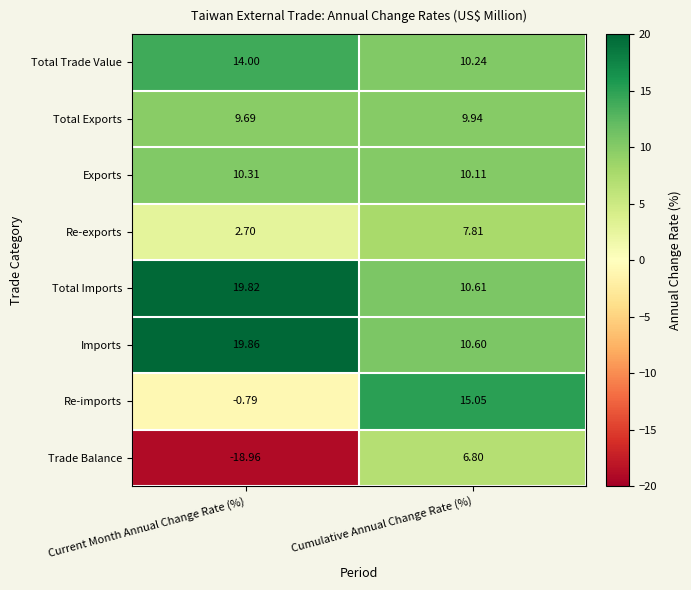

Which series has the widest spread of values?

Trade Balance